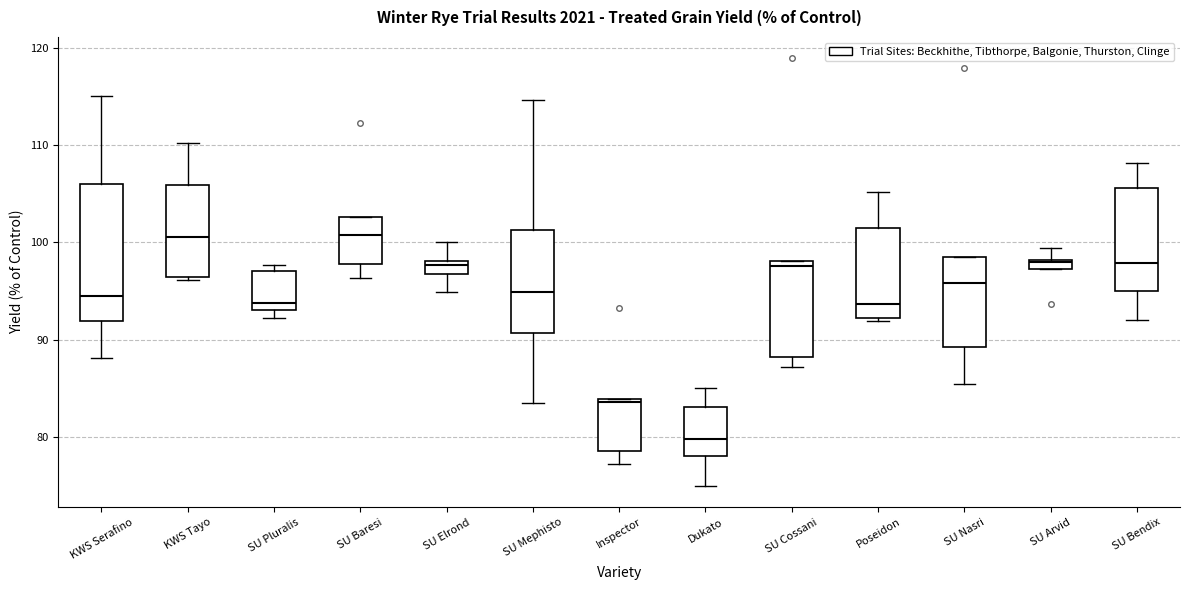

Where does the lower whisker of the box for Inspector end on the y-axis? The values are not printed on the chart, so give them approximately, as read against the axis.

77